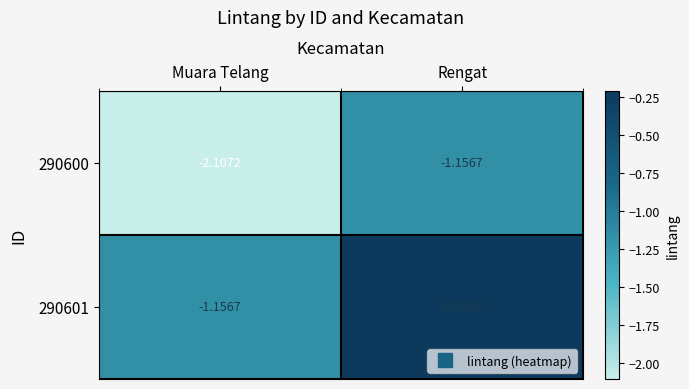

What is the total value across all series at Rengat?

-1.4